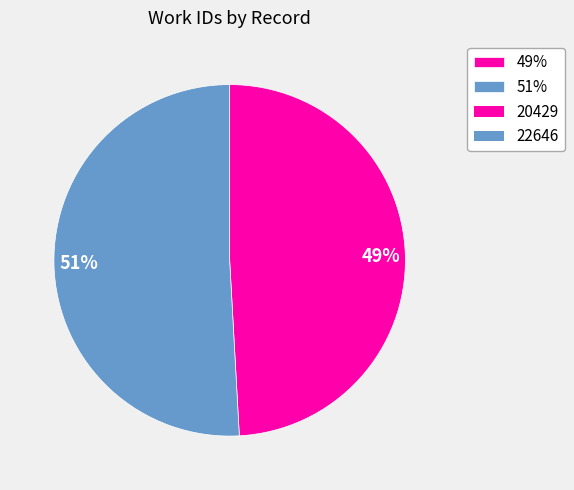

True or false: 49% accounts for 37% of the total.

False